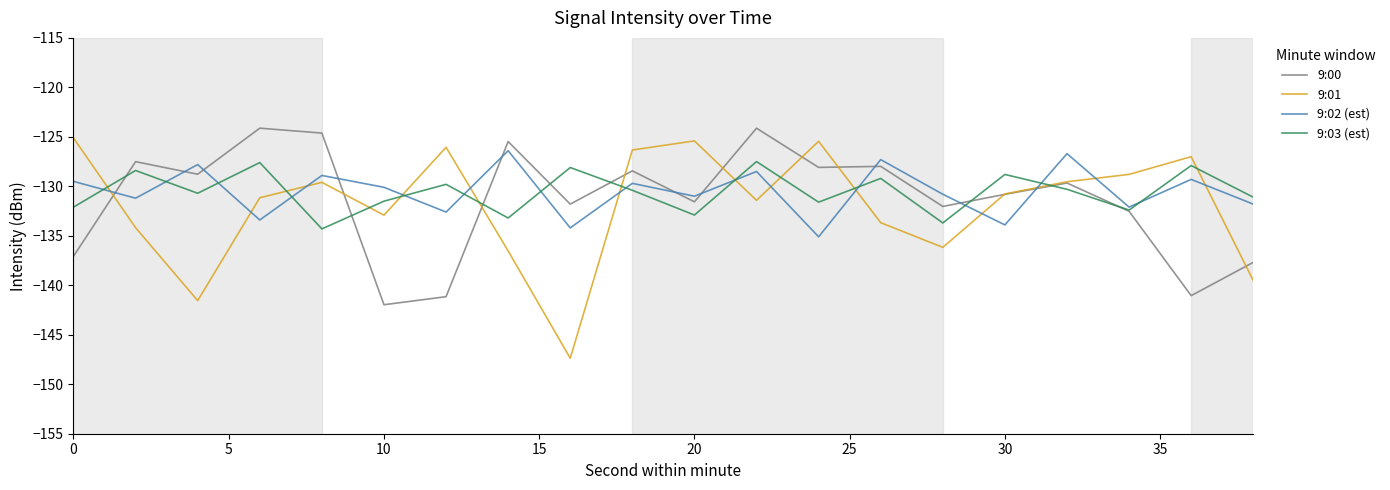

True or false: 9:02 (est) has more than 1 points higher than both neighbors.

True